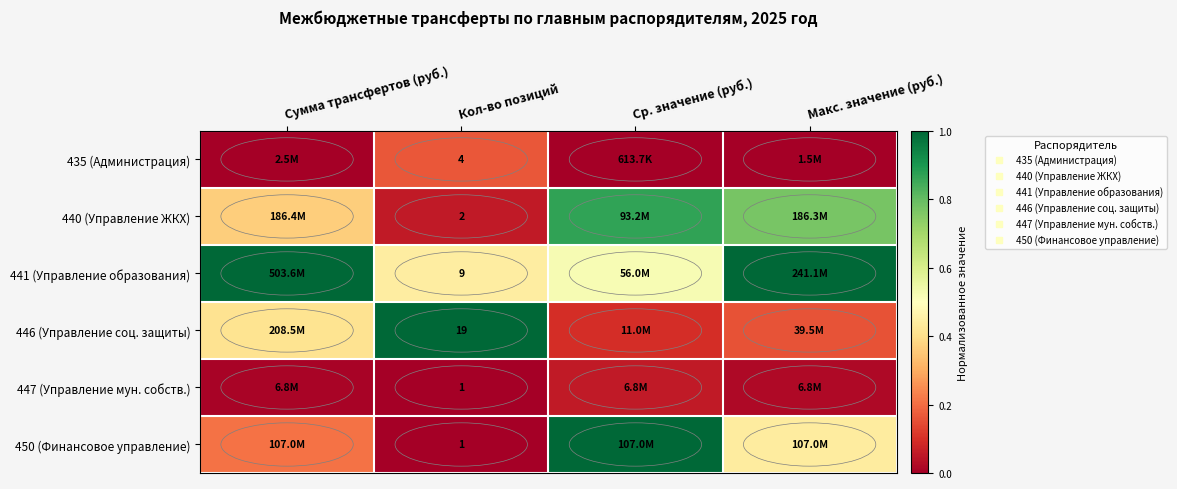

What is the sum of the 441 (Управление образования) values at Макс. значение (руб.) and Сумма трансфертов (руб.)?

2.0